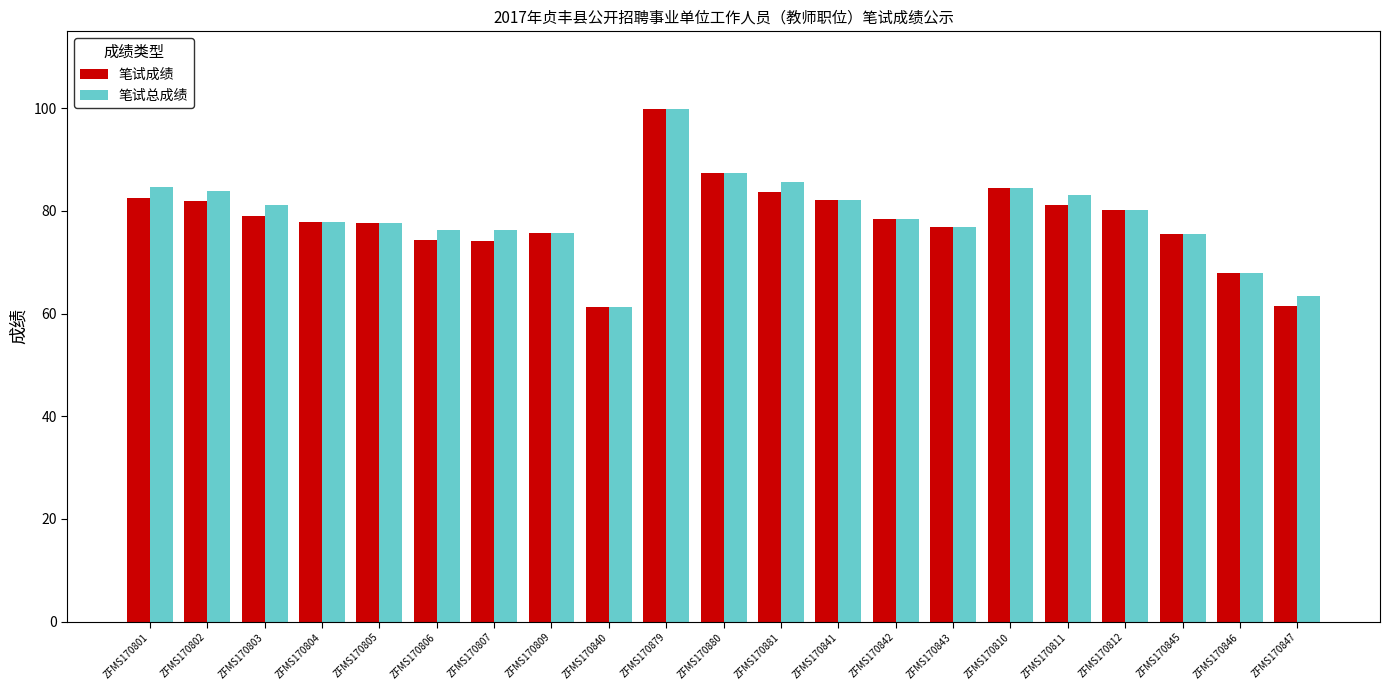

What is the sum of all 笔试总成绩 values?

1659.3